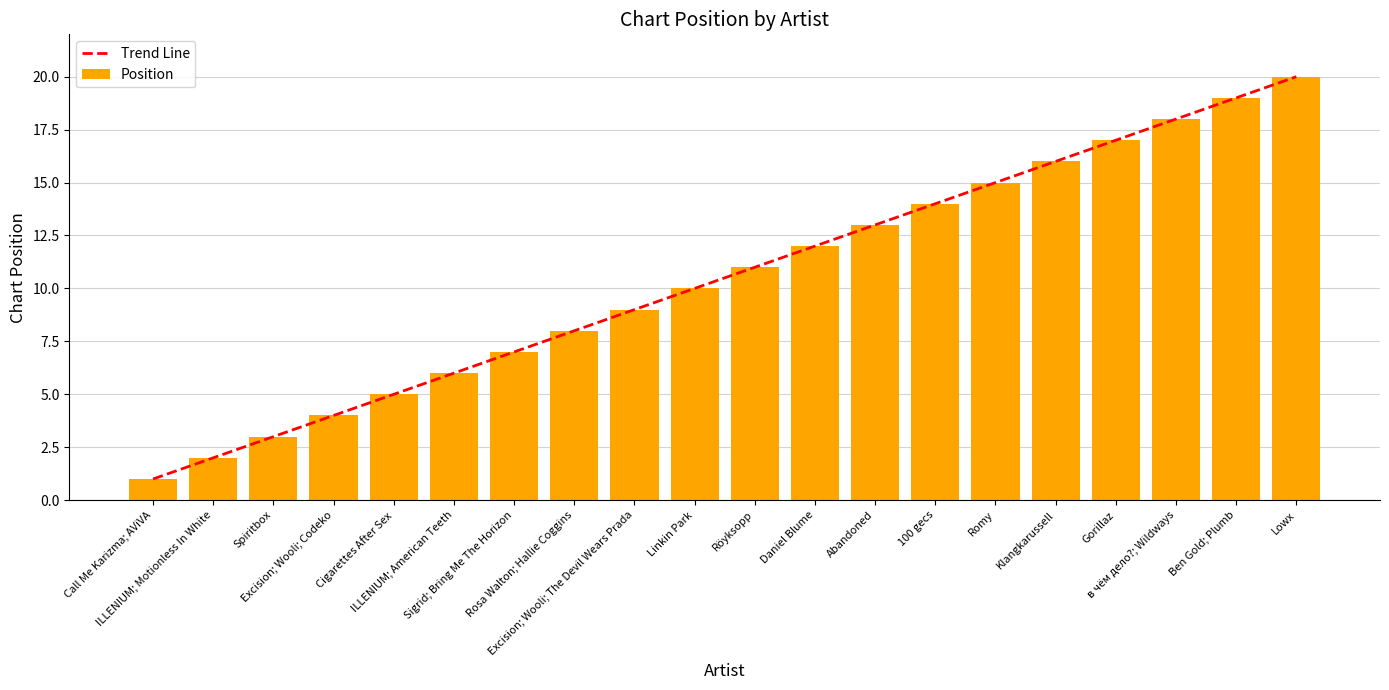

Which series has the largest total across all categories?

Trend Line